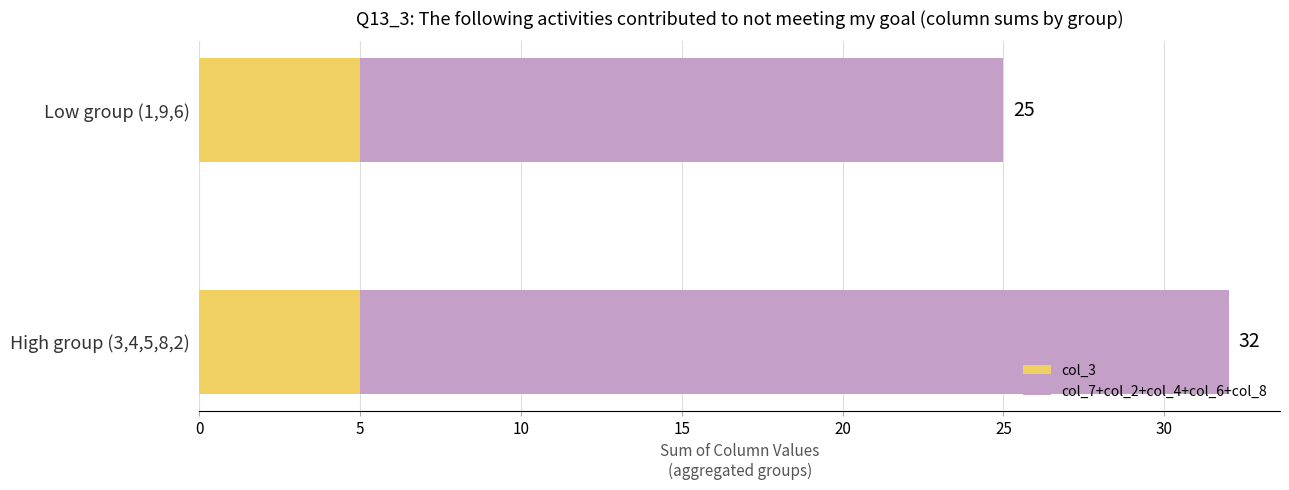

What are all the series names shown in the legend?

col_3, col_7+col_2+col_4+col_6+col_8